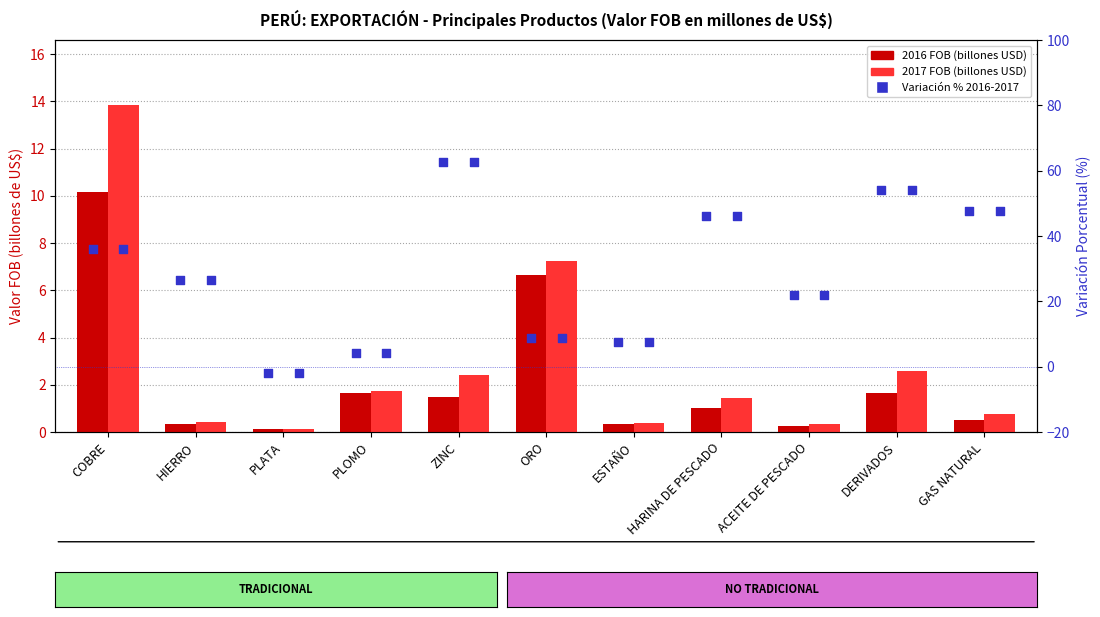

Which series has the widest spread of Y values?

Var. % 2016-2017